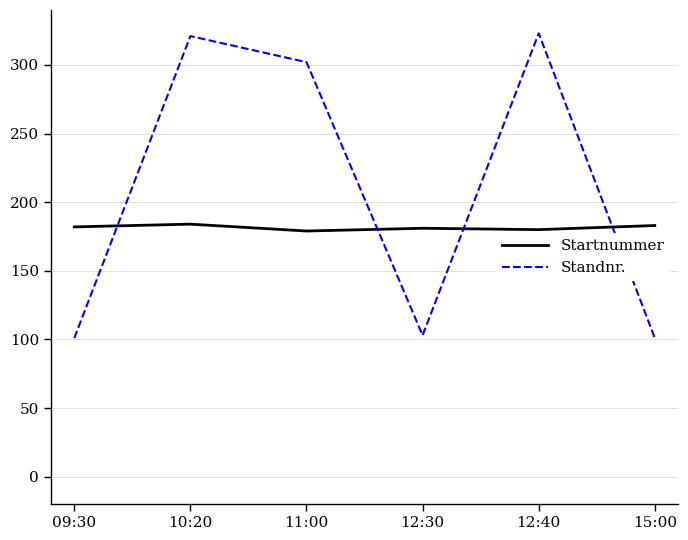

In Startnummer, how many points are lower than both neighbors (excluding endpoints)?

2